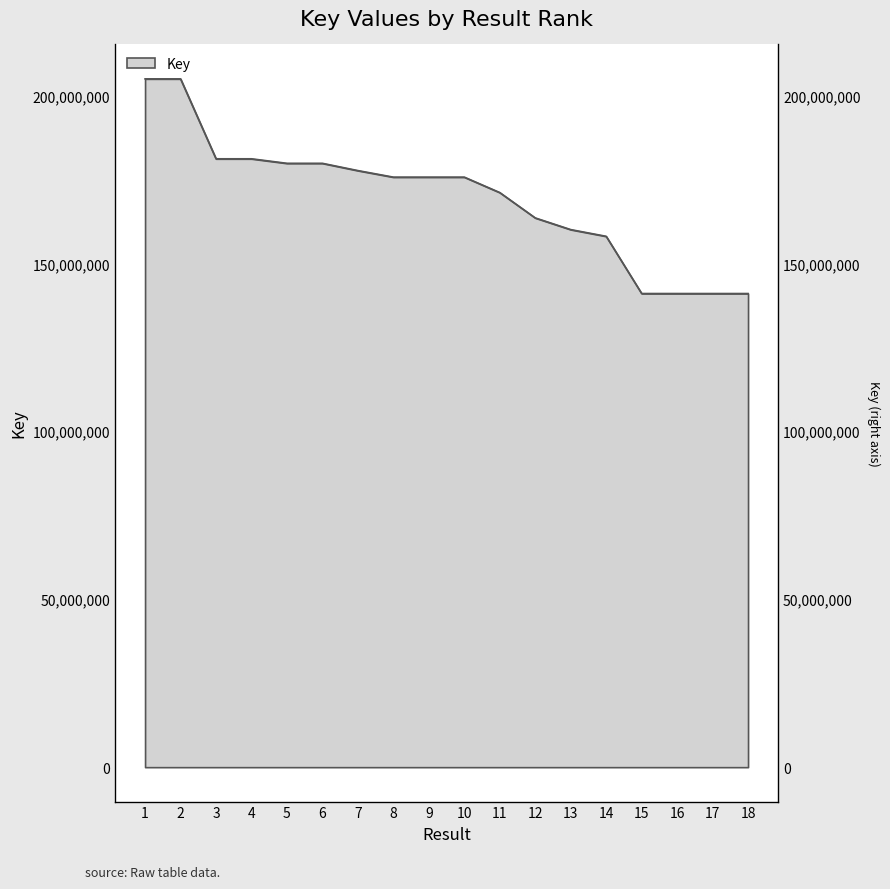

What is the average value?

169615308